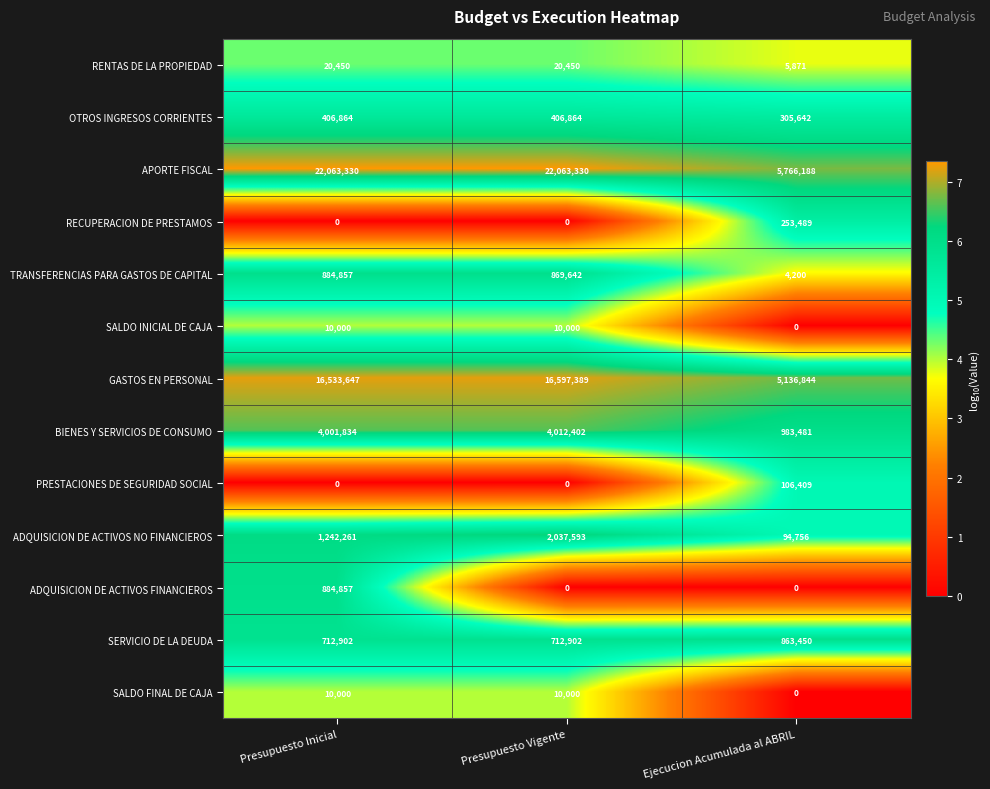

True or false: GASTOS EN PERSONAL has a value of 5136844 at Ejecucion Acumulada al ABRIL.

True